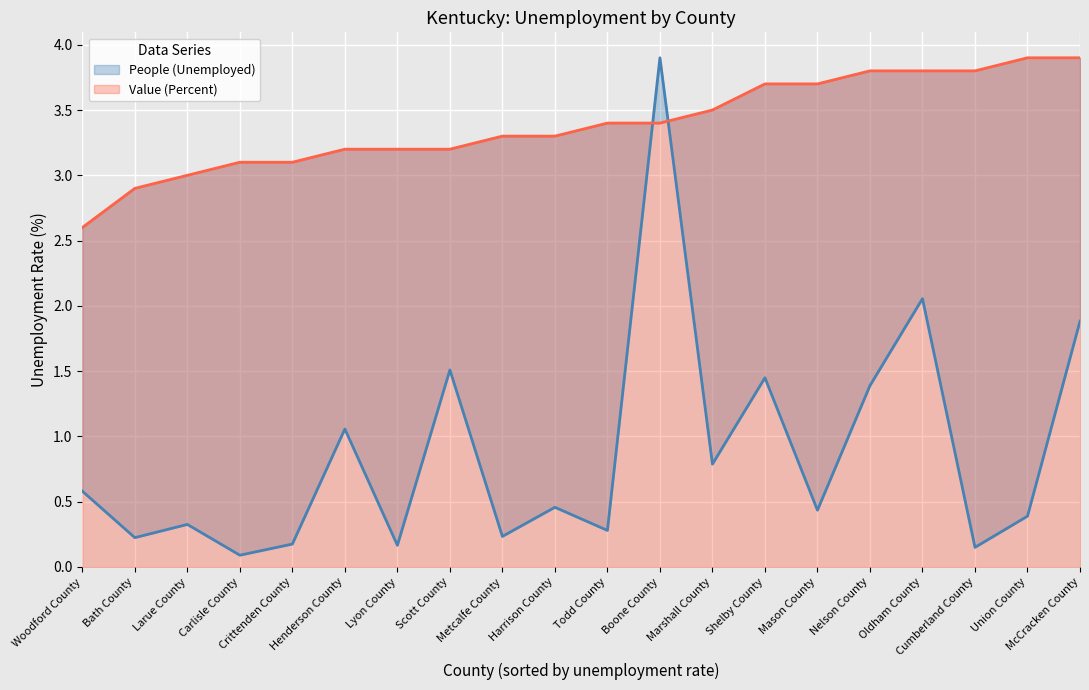

Which category has the lowest value across all series?

Carlisle County